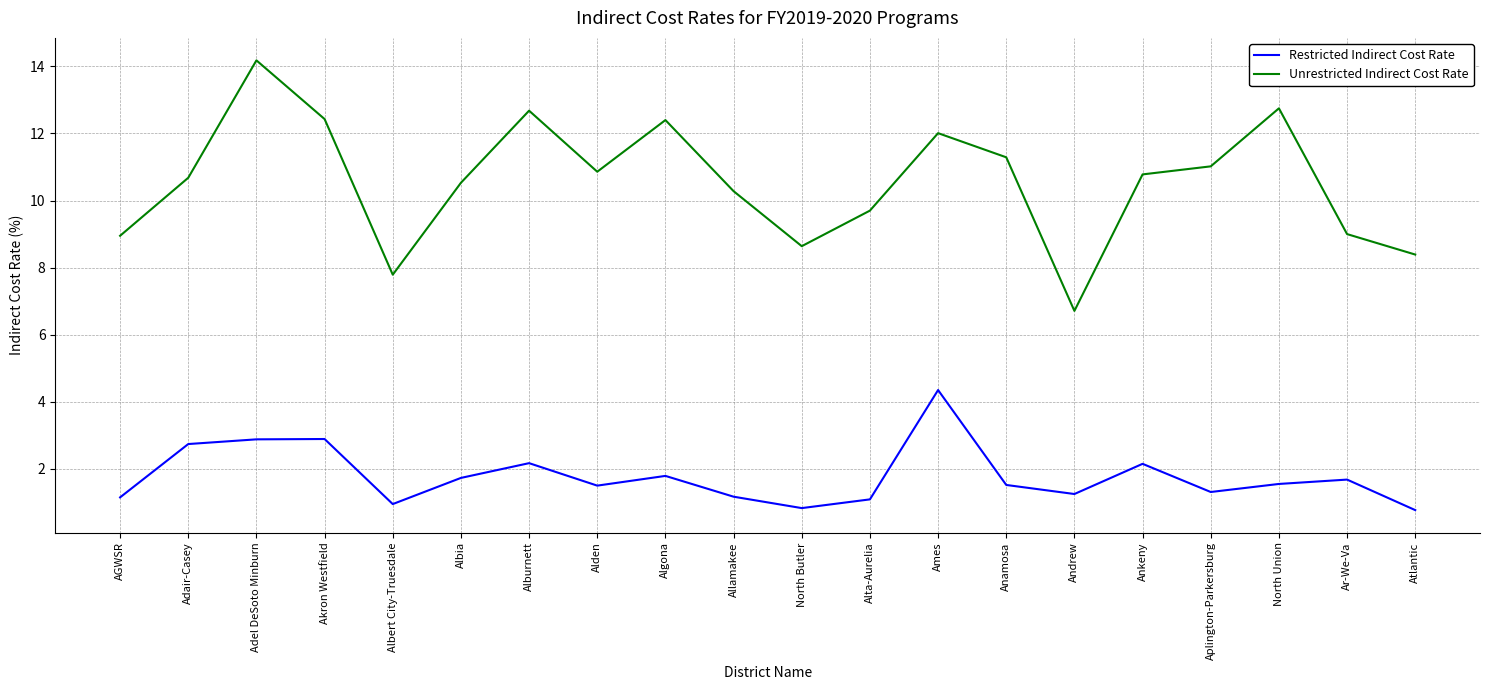

What is the difference between the highest and lowest values at AGWSR?

7.8